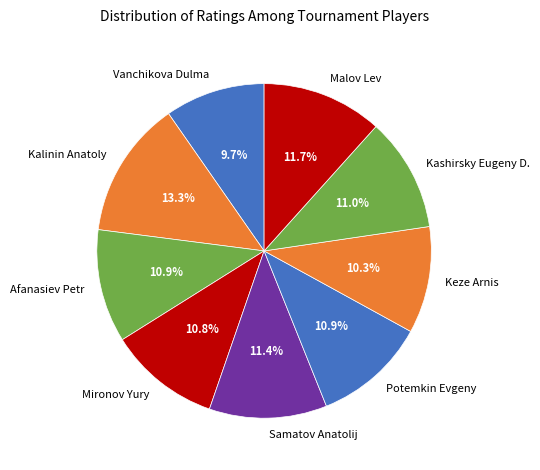

Does any single category account for the majority?

No